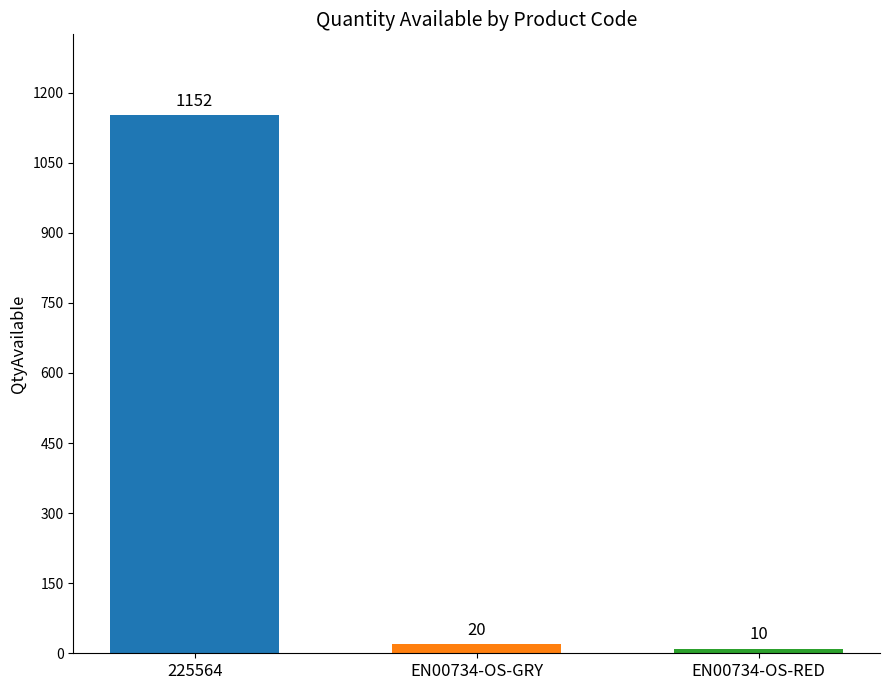

At which label is the value closest to 581?

EN00734-OS-GRY